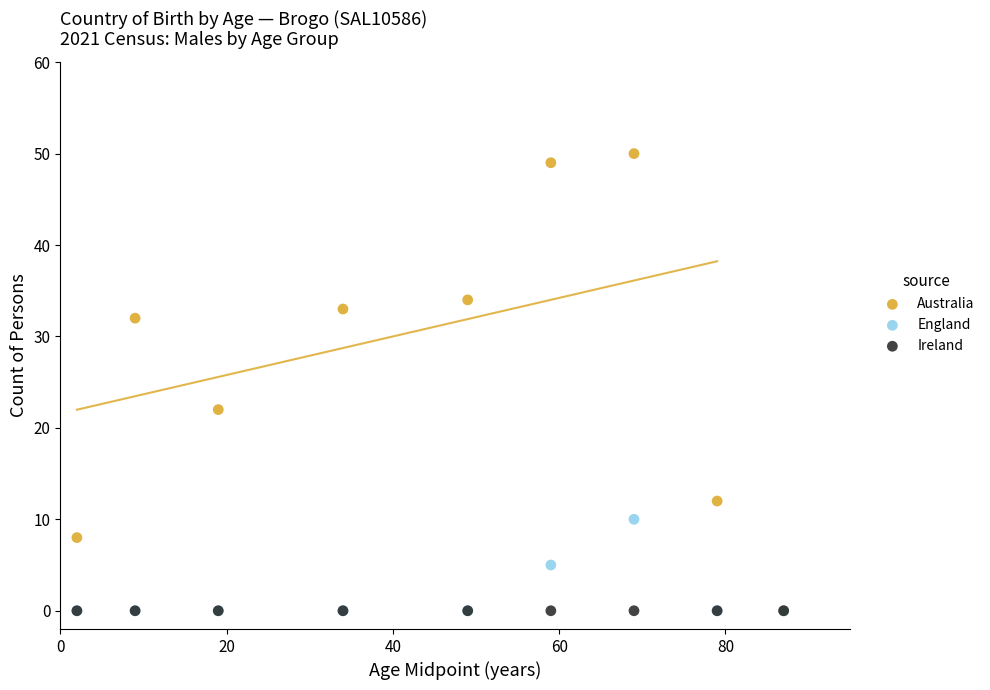

Across all series, what Y value is closest to 25?

22